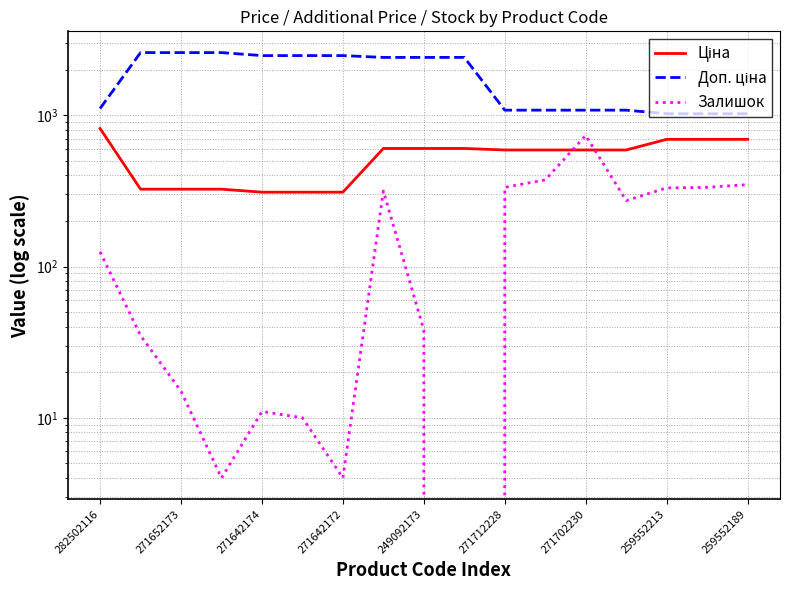

Does the chart have visible grid lines?

Yes